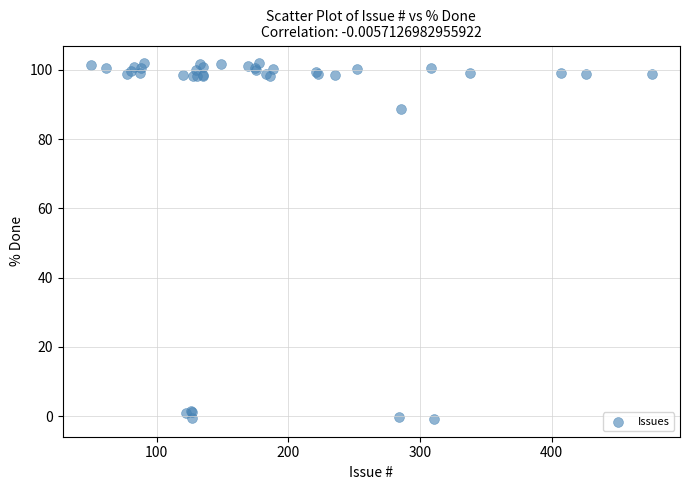

What Y value in the scatter plot is closest to 50?

88.6